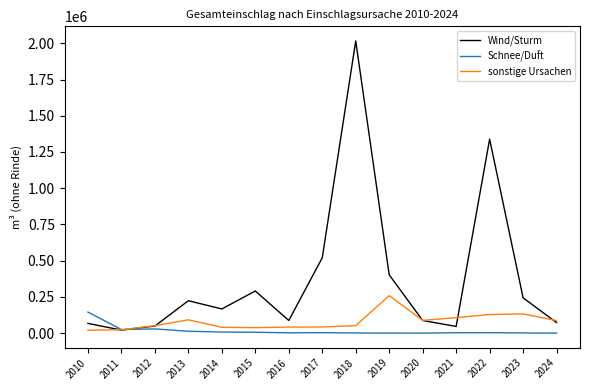

Rank the series by their maximum value, from lowest to highest.

Schnee/Duft, sonstige Ursachen, Wind/Sturm